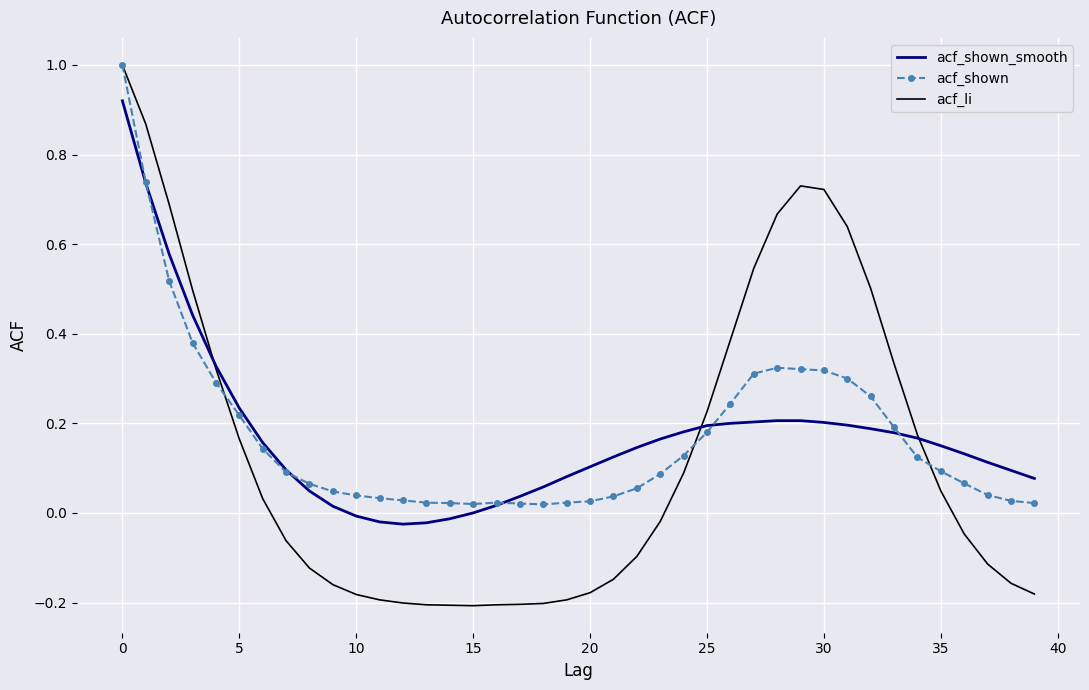

Which series has the largest range (max minus min)?

acf_li